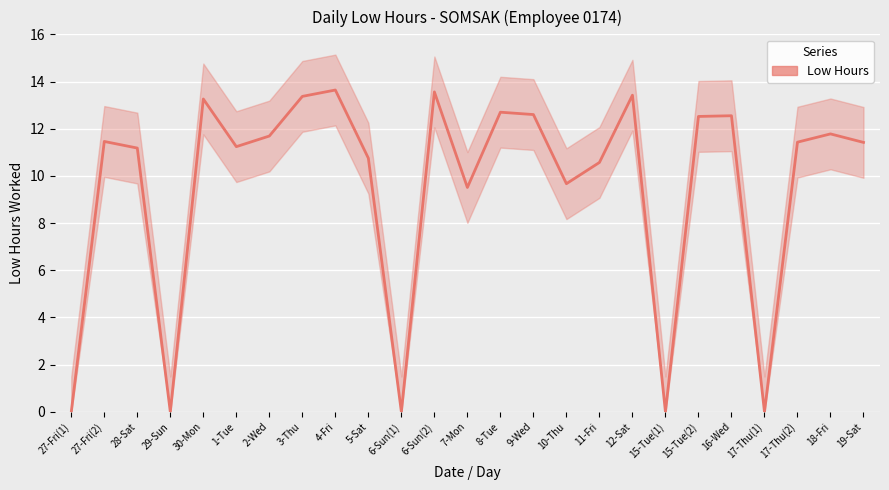

What is the label of the 22nd point from the left?

17-Thu(1)